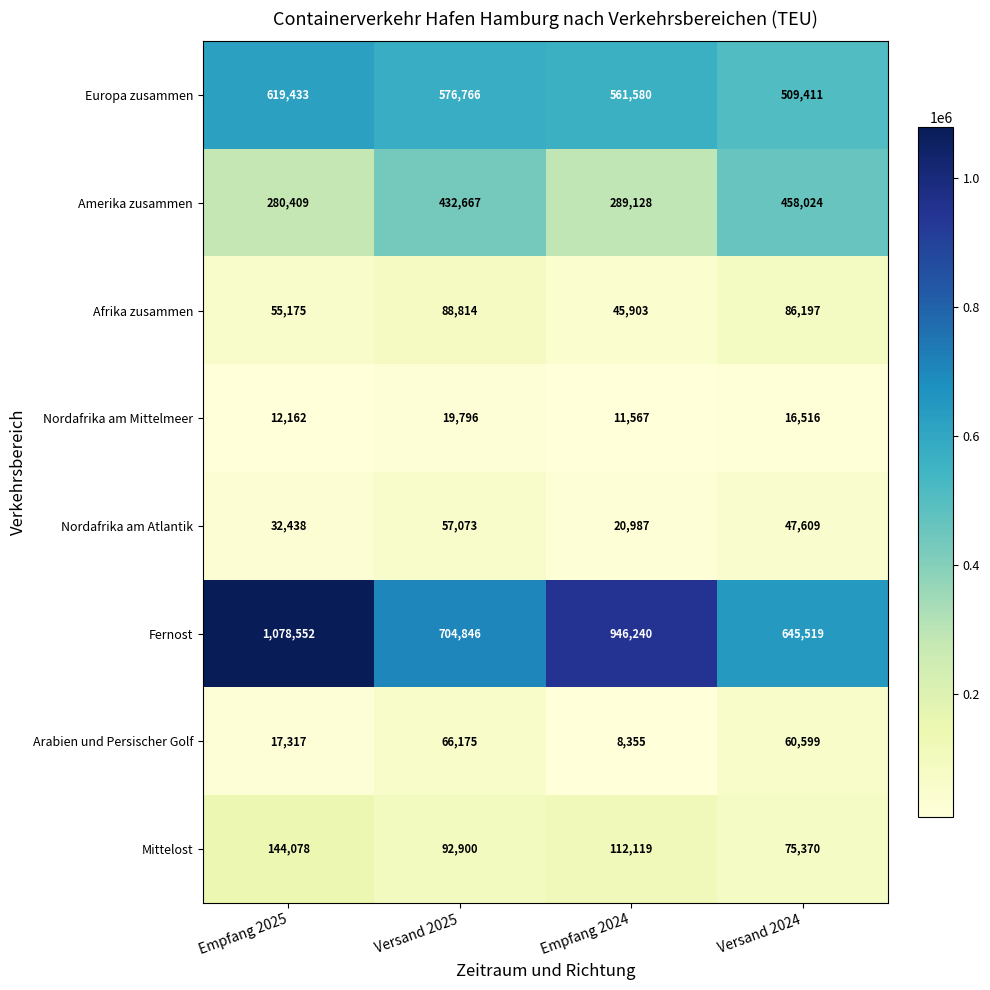

What is the difference between the maximum and minimum values in the Amerika zusammen series?

177615